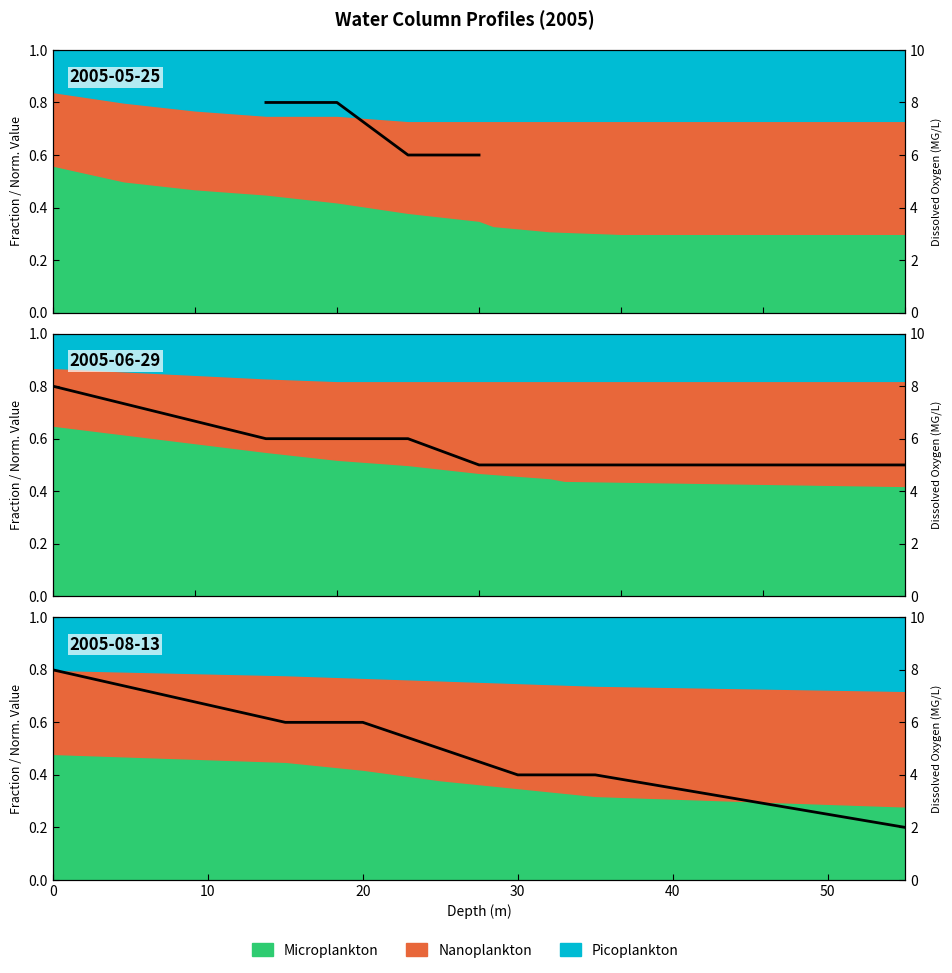

Does the chart have visible grid lines?

No